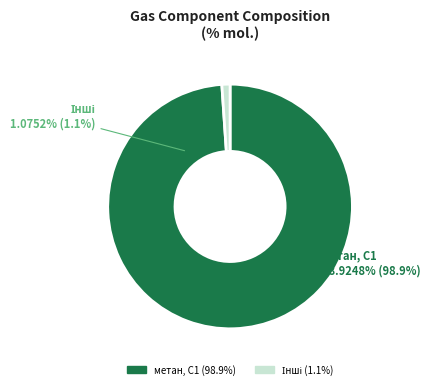

True or false: н-бутан, н-С4 accounts for 10% of the total.

False